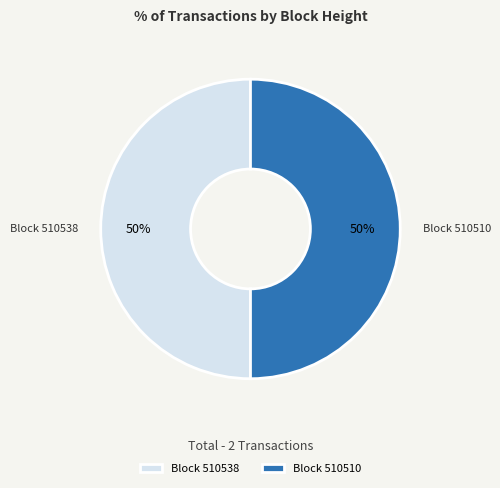

What percentage is the Block 510510 slice, to the nearest percent?

50%